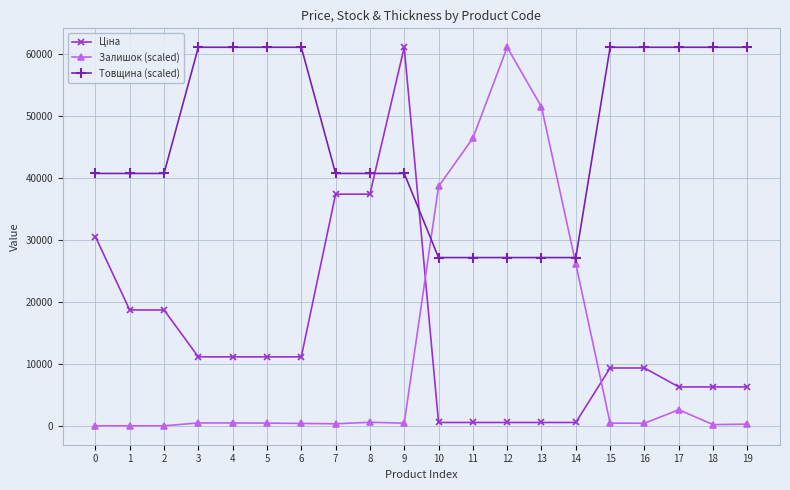

What is the difference between the maximum and second lowest values in the Товщина (scaled) series?

33902.6